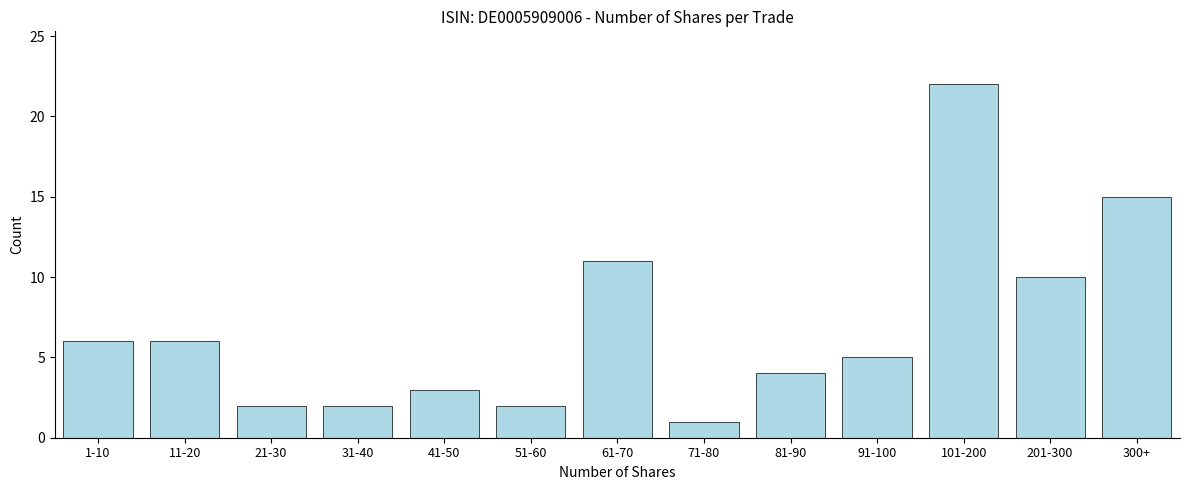

Reading left to right, what are all the values shown in this chart?

1-10=6	11-20=6	21-30=2	31-40=2	41-50=3	51-60=2	61-70=11	71-80=1	81-90=4	91-100=5	101-200=22	201-300=10	300+=15